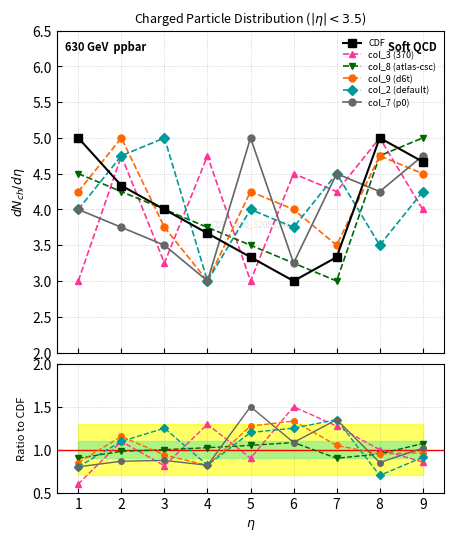

Reading left to right, what are all the values shown in this chart?

CDF: 5.0	4.3	4.0	3.7	3.3	3.0	3.3	5.0	4.7
col_3 (370): 0.6	1.1	0.8	1.3	0.9	1.5	1.3	1.0	0.9
col_8 (atlas-csc): 0.9	1.0	1.0	1.0	1.1	1.1	0.9	0.9	1.1
col_9 (d6t): 0.8	1.2	0.9	0.8	1.3	1.3	1.1	0.9	1.0
col_2 (default): 0.8	1.1	1.2	0.8	1.2	1.2	1.3	0.7	0.9
col_7 (p0): 0.8	0.9	0.9	0.8	1.5	1.1	1.3	0.8	1.0